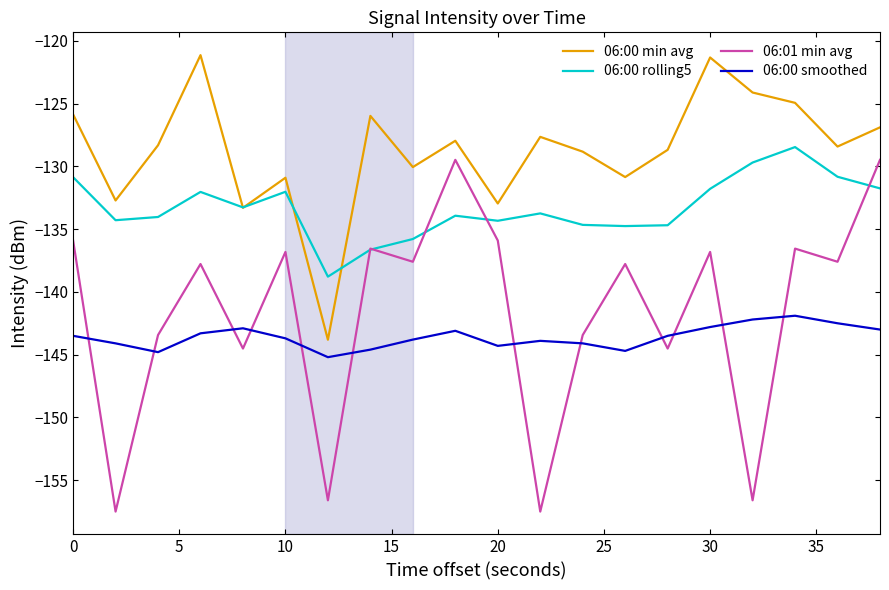

What is the maximum value shown in the chart?

-121.1